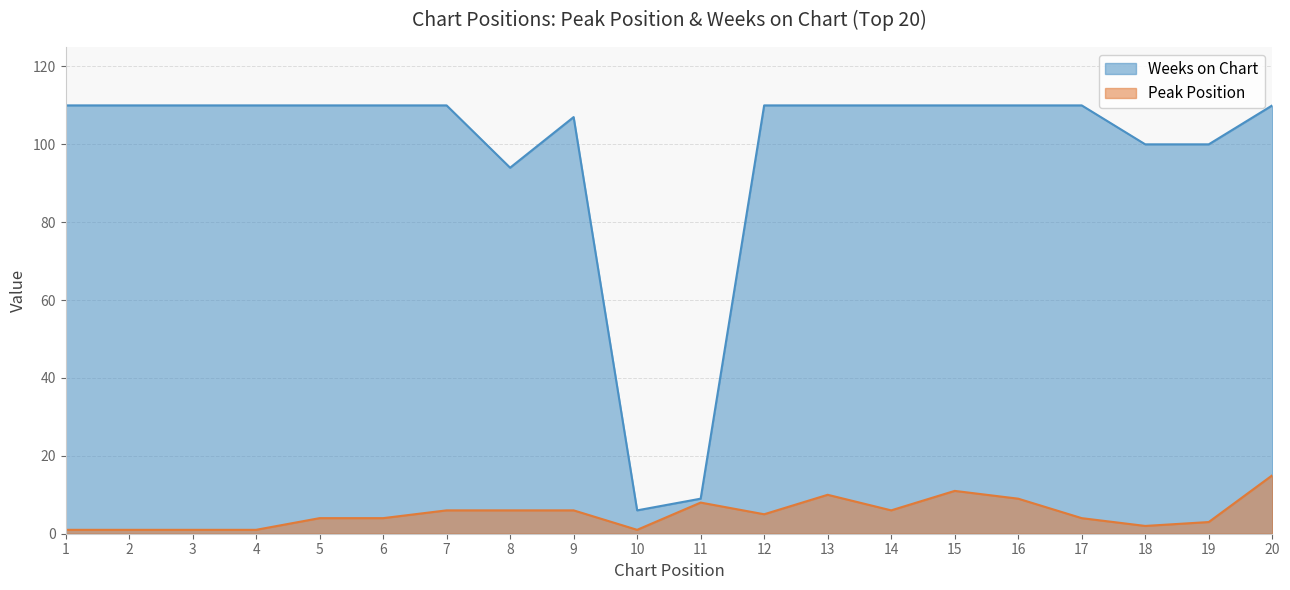

Reading left to right, what are all the values shown in this chart?

Peak Position: 1=1	2=1	3=1	4=1	5=4	6=4	7=6	8=6	9=6	10=1	11=8	12=5	13=10	14=6	15=11	16=9	17=4	18=2	19=3	20=15
Weeks on Chart: 1=110	2=110	3=110	4=110	5=110	6=110	7=110	8=94	9=107	10=6	11=9	12=110	13=110	14=110	15=110	16=110	17=110	18=100	19=100	20=110